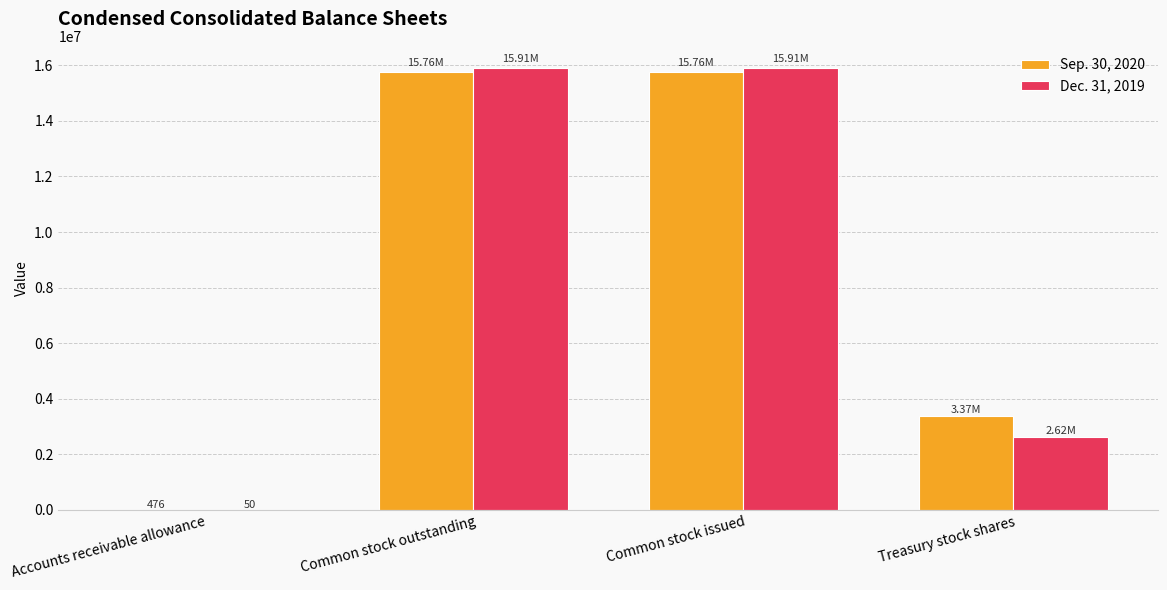

Is the value of Sep. 30, 2020 at Treasury stock shares greater than the value of Dec. 31, 2019 at Common stock issued?

No